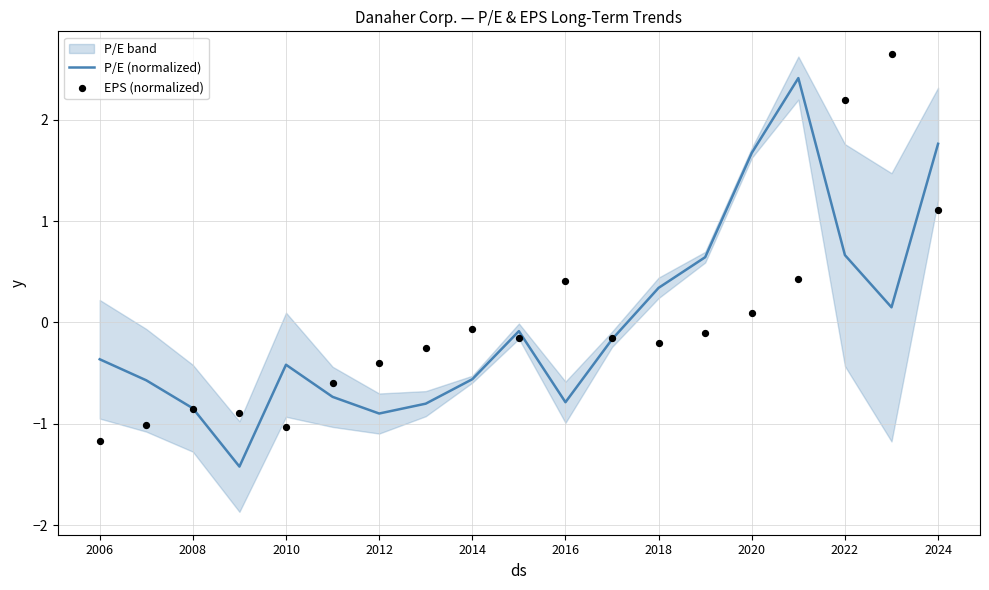

At how many categories does at least one series exceed 0?

8